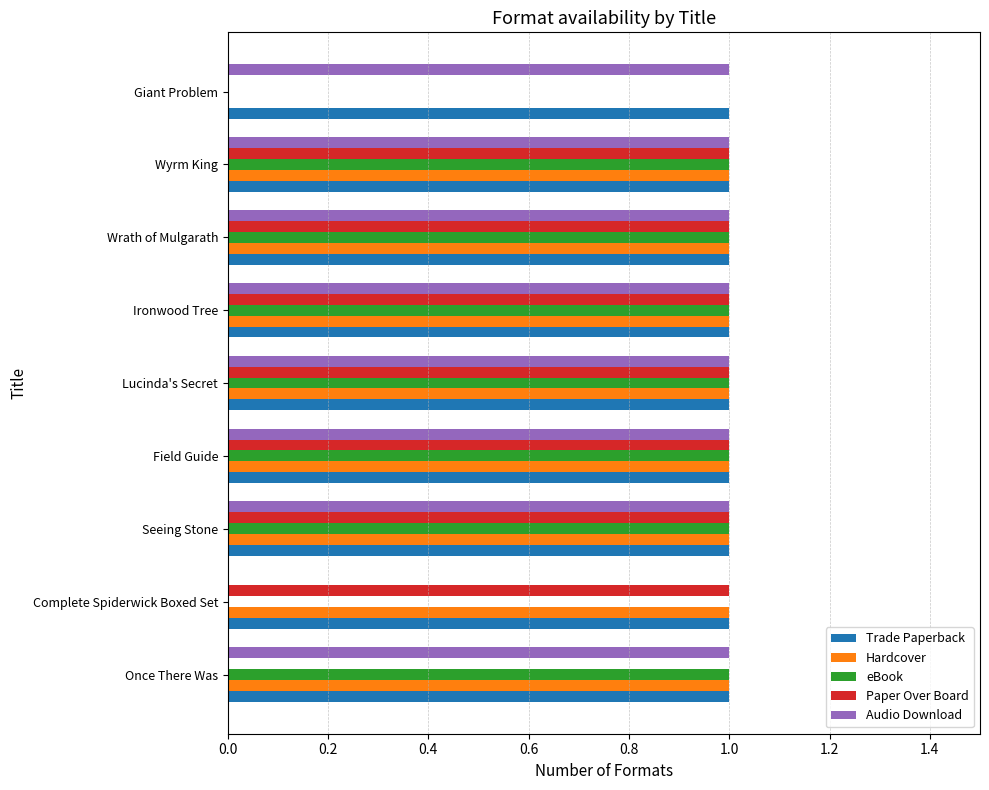

What is the maximum value for Hardcover?

1